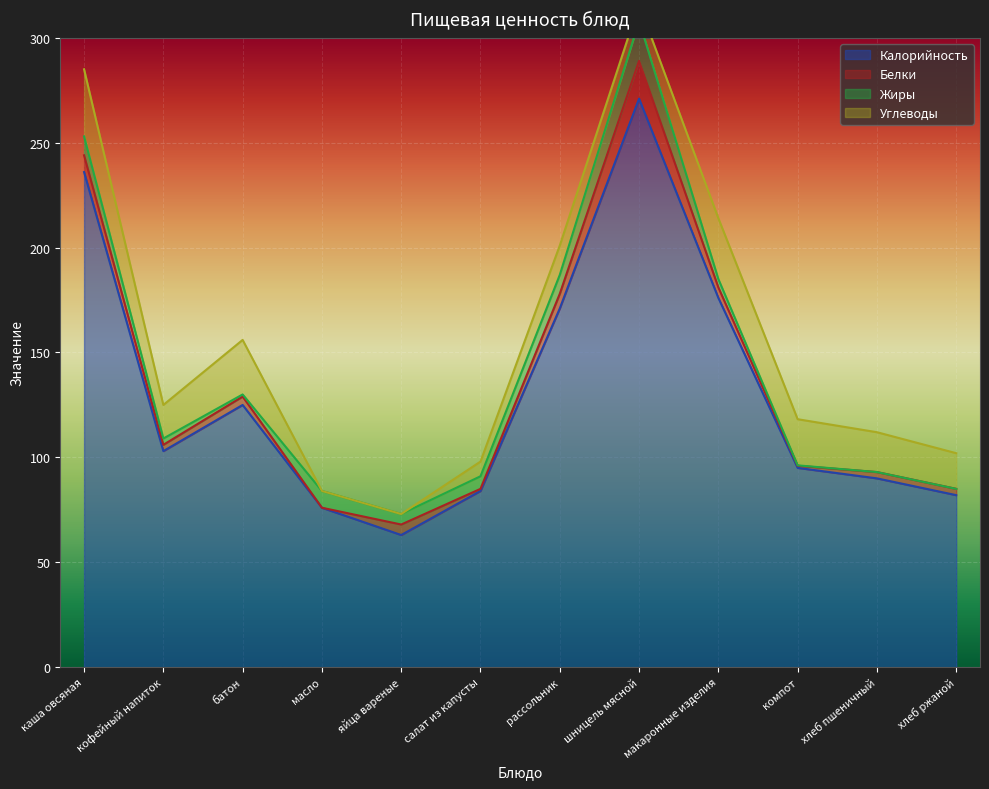

What is the average value of the Белки series?

4.8